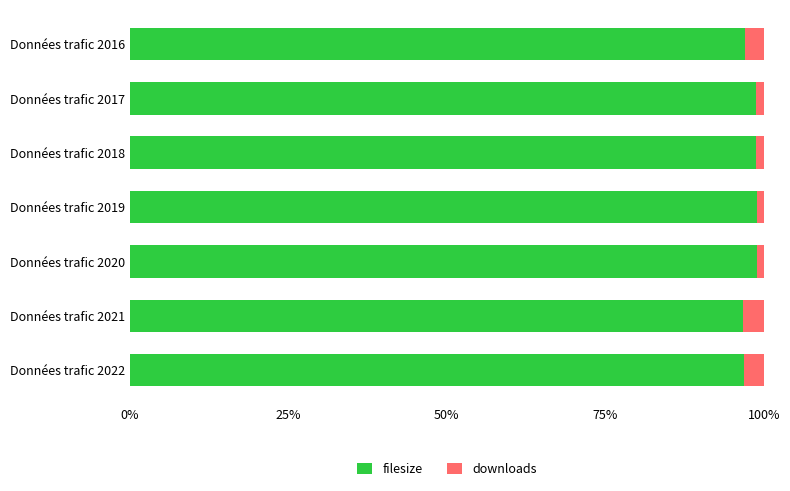

What is the difference between the maximum and minimum values in the filesize series?

2.2